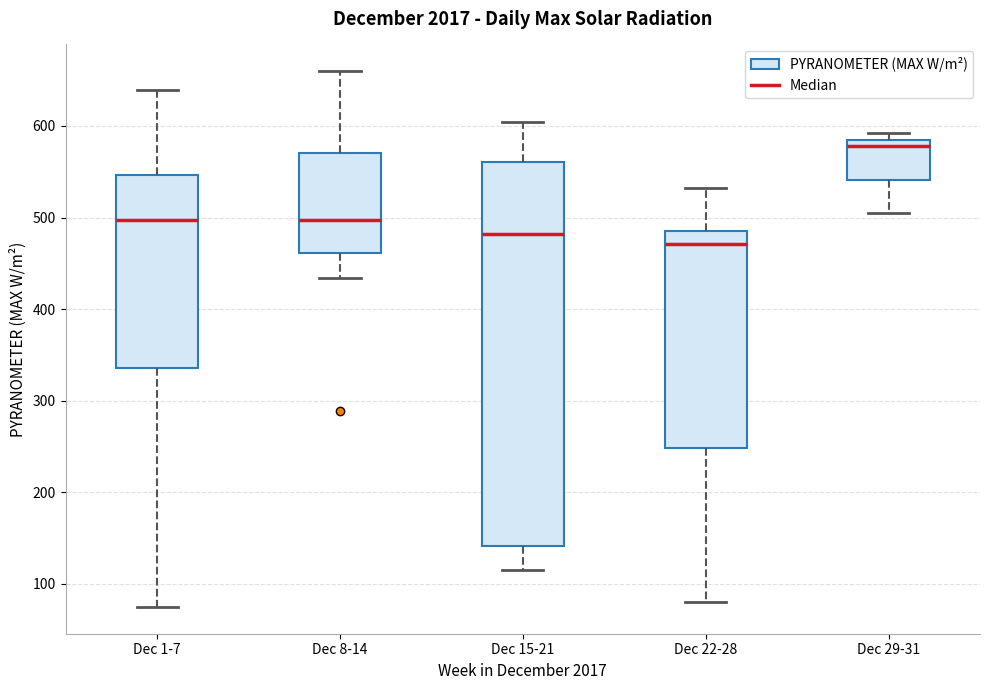

Comparing the boxes themselves (not the whiskers), which one is the tallest?

Dec 15-21